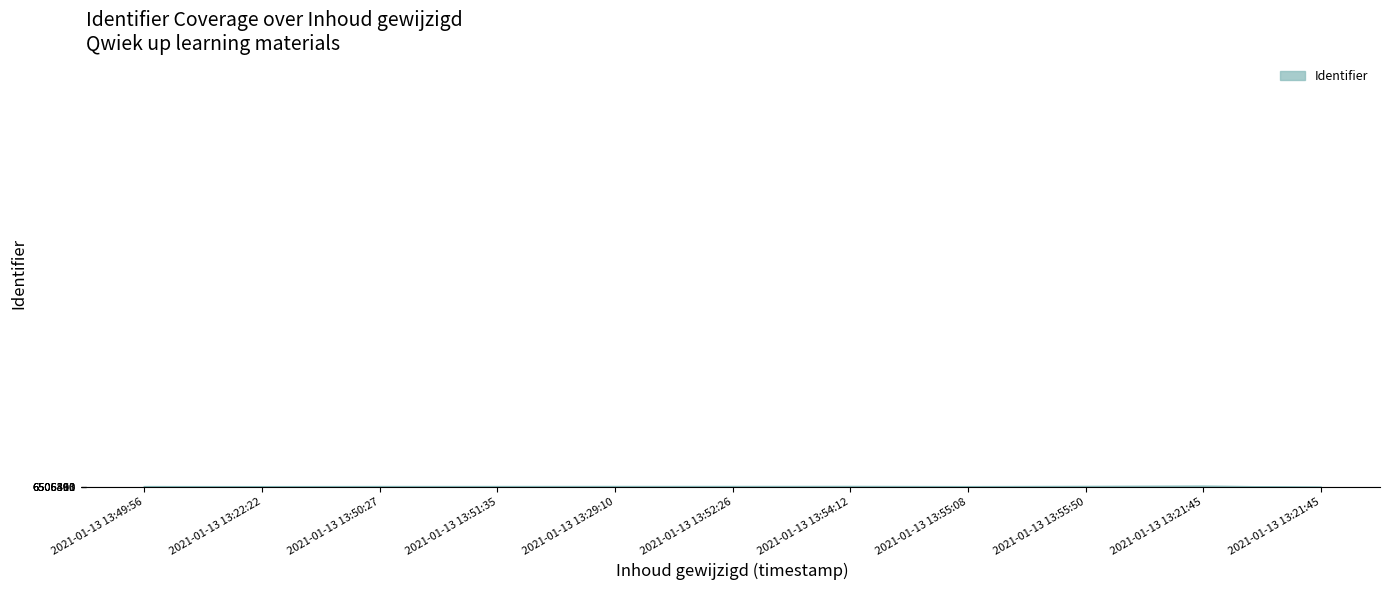

What is the ratio of the value at 2021-01-13 13:54:12 to the value at 2021-01-13 13:21:45?

1.0